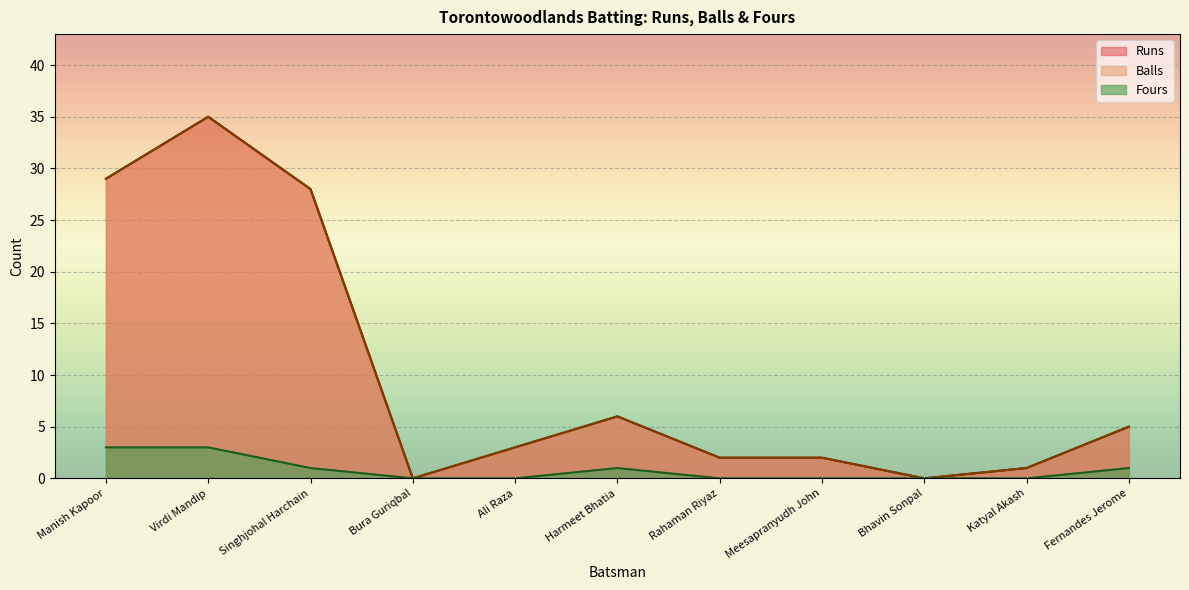

Which series has the largest total across all categories?

Runs